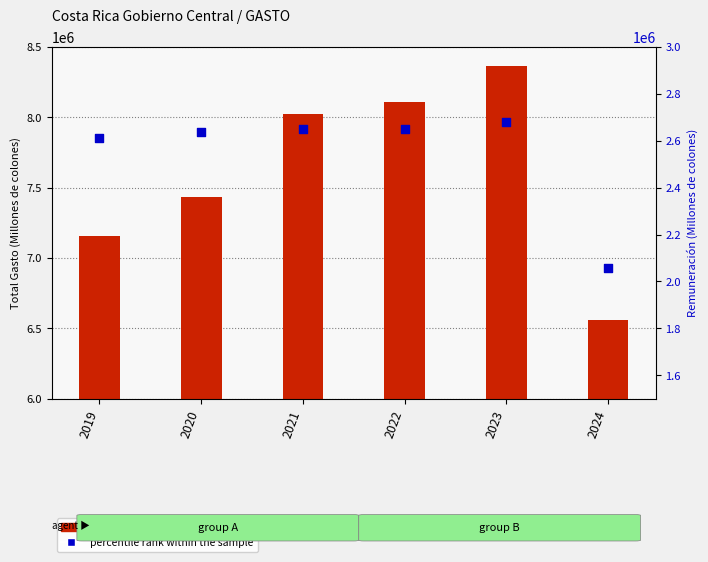

Is the value of percentile rank within the sample at 2023 greater than the value of transformed count at 2021?

No